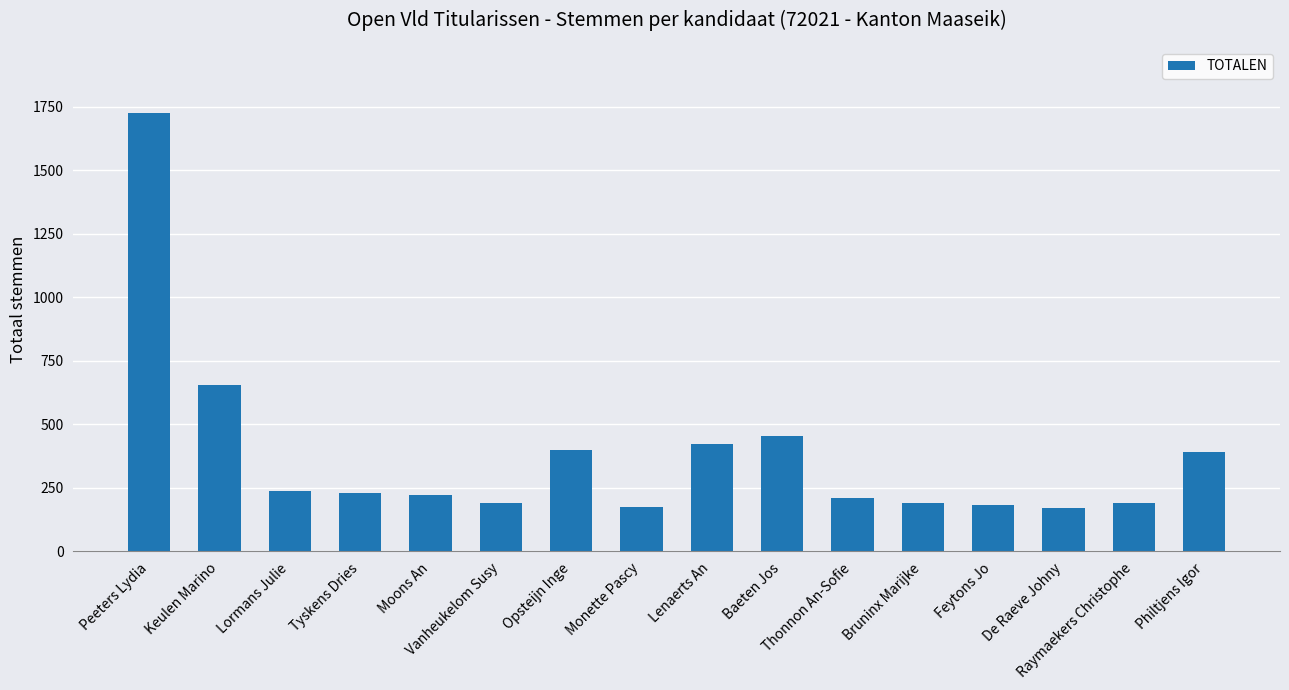

What is the minimum value shown in the chart?

172